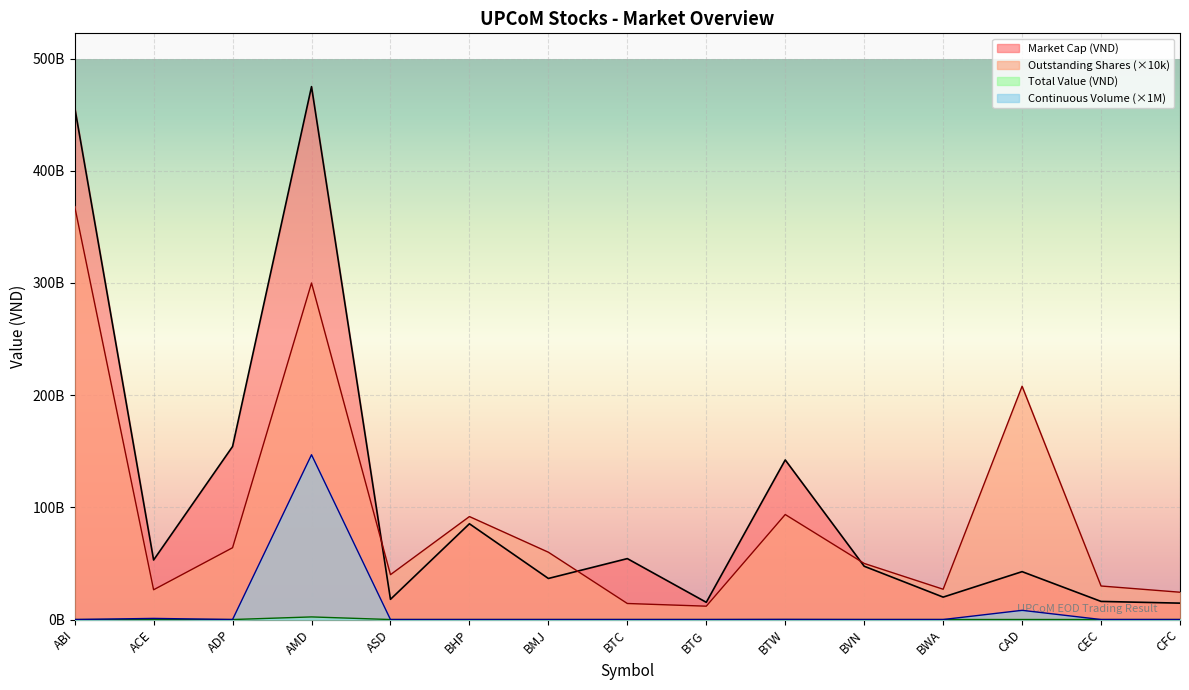

True or false: Outstanding Shares and Total Value (VND) cross at least once.

False